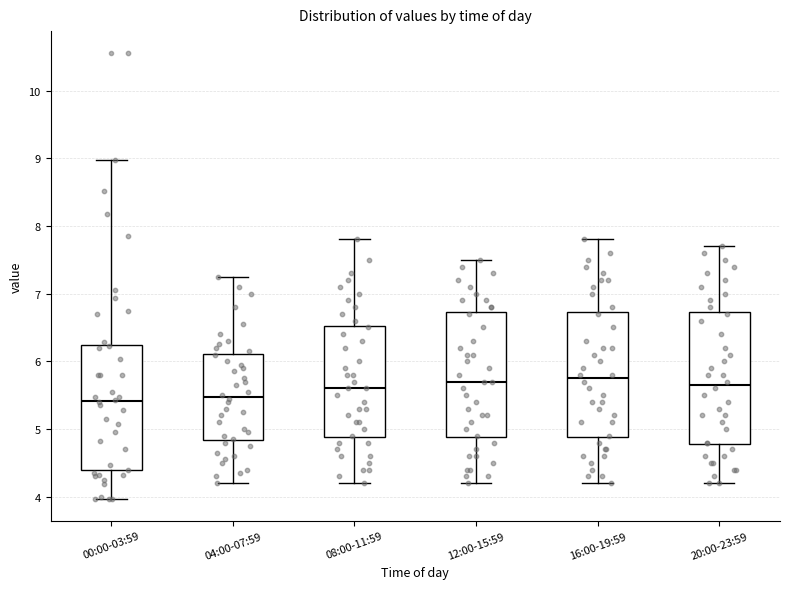

Where does the upper whisker of the box for 00:00-03:59 end on the y-axis? The values are not printed on the chart, so give them approximately, as read against the axis.

9.0